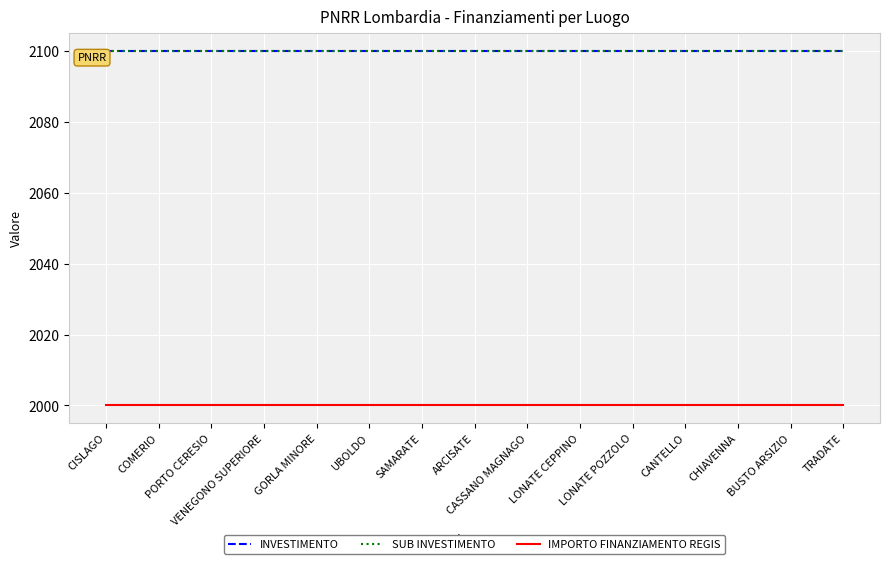

Is this an area chart (filled region under the line)?

No